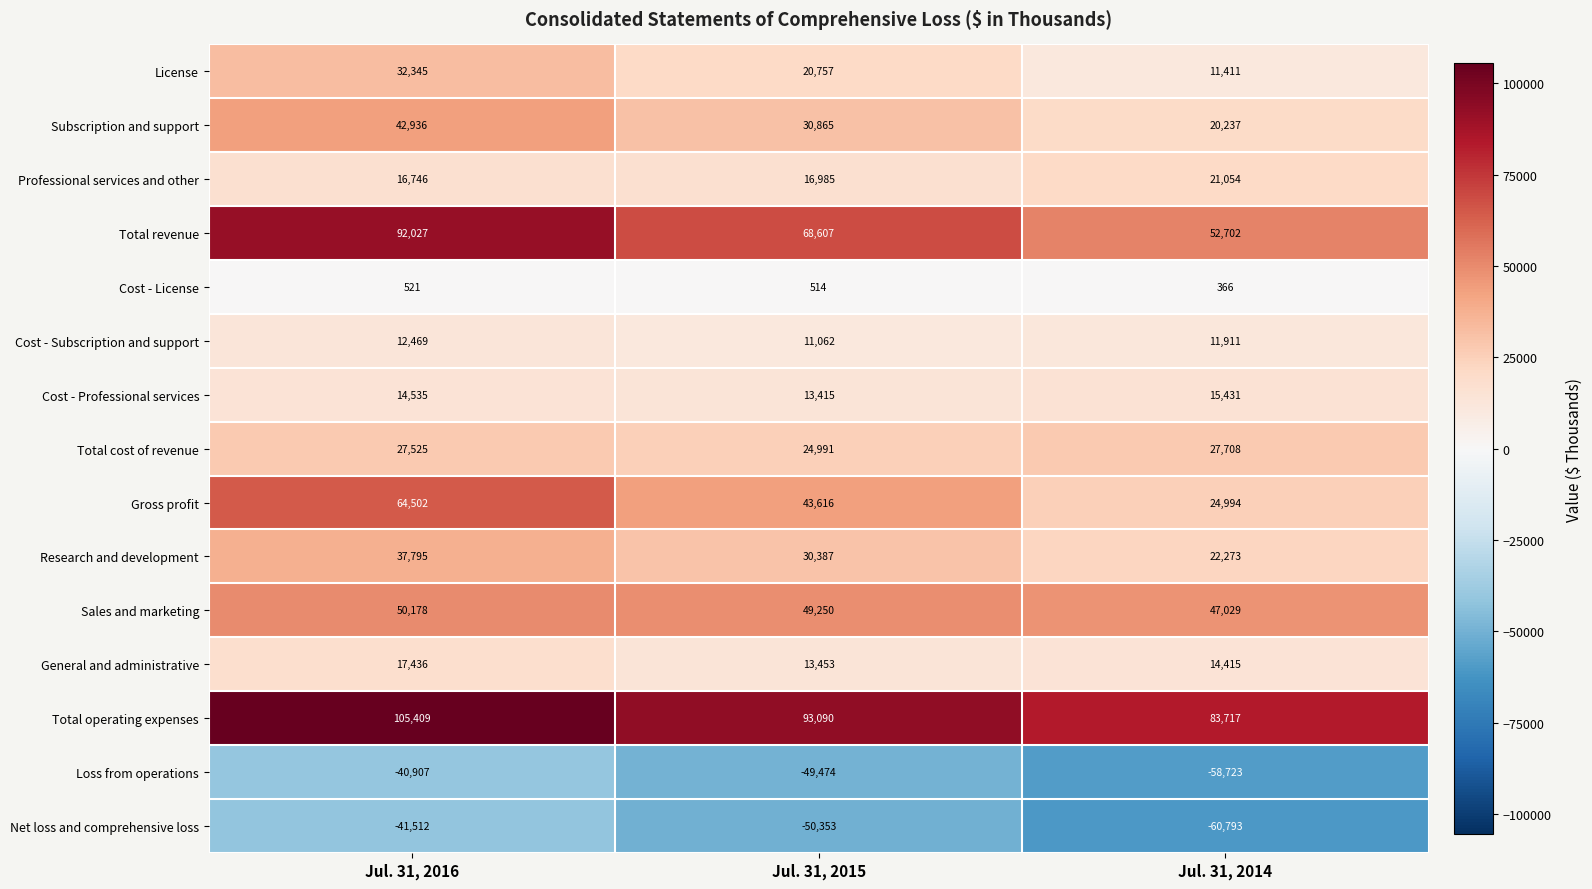

Which category has the highest value across all series?

Jul. 31, 2016